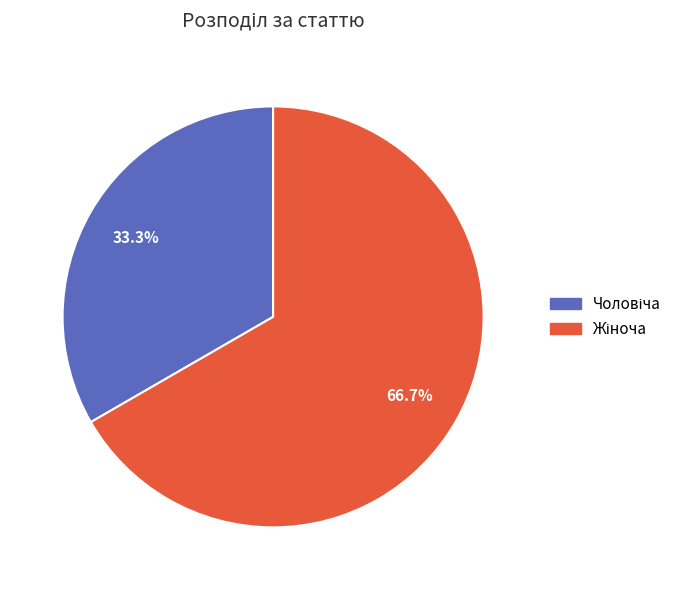

Is there any slice that represents more than half of the pie?

Yes